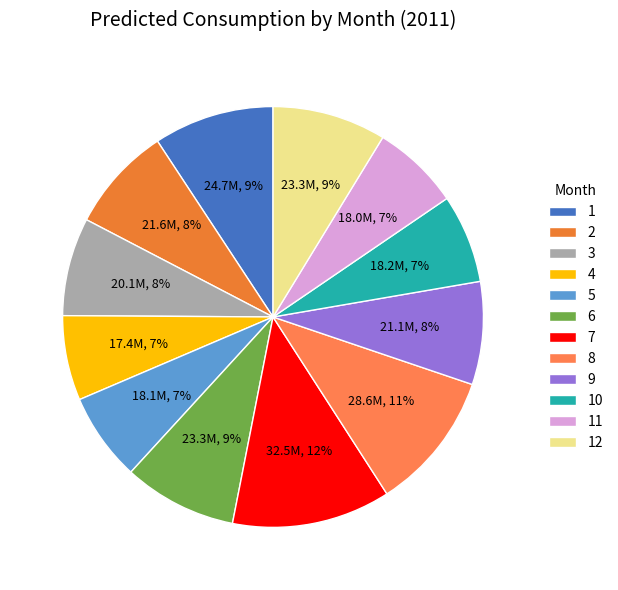

Is it true that 8 is 11% of the pie?

True